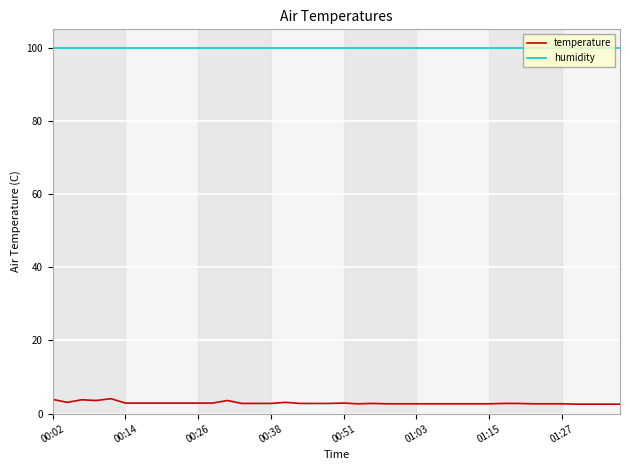

List the series in order of their peak value, highest first.

humidity, temperature